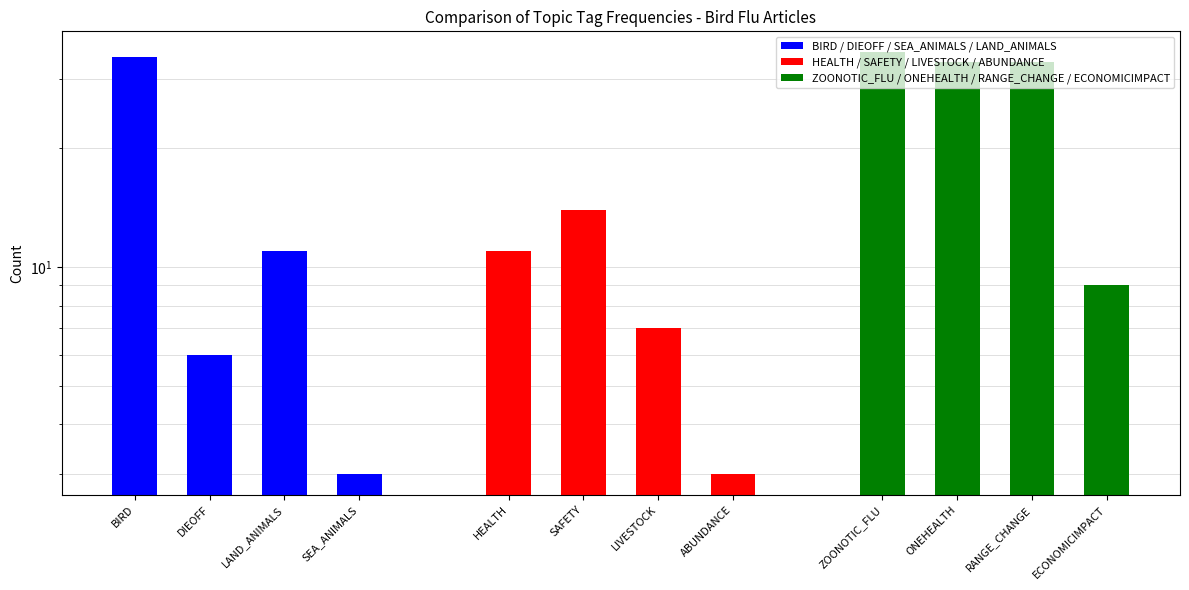

The ZOONOTIC_FLU / ONEHEALTH / RANGE_CHANGE / ECONOMICIMPACT series shows 10 at ONEHEALTH. True or false?

False